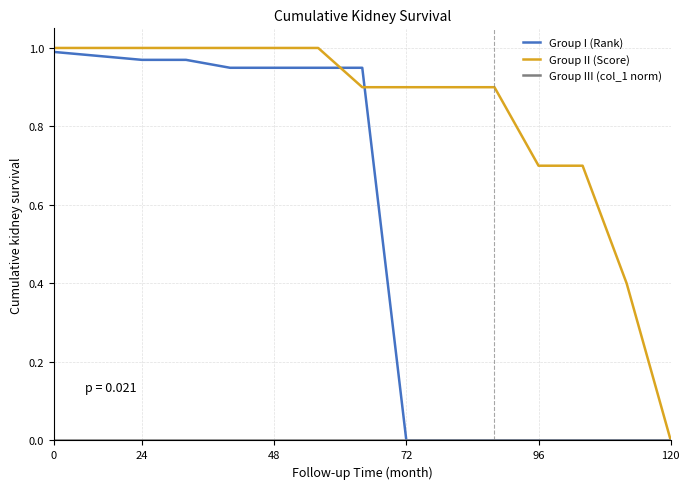

What is the average value of the Group I (Rank) series?

0.5